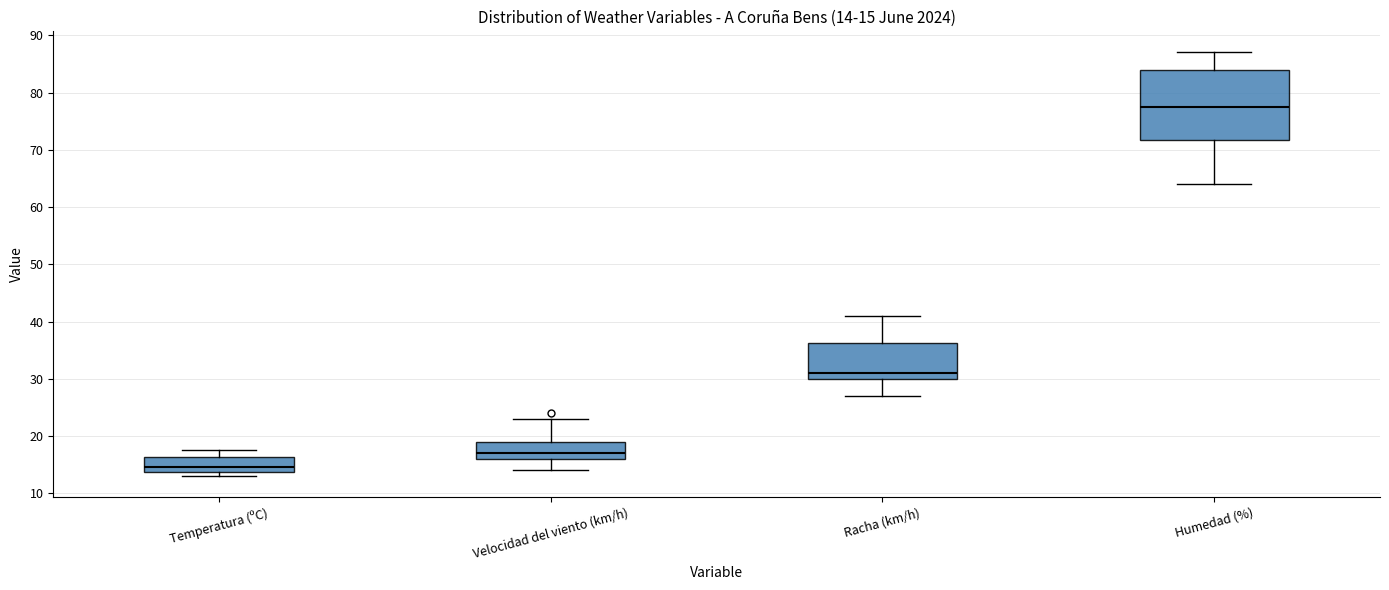

Which box has the highest median line?

Humedad (%)